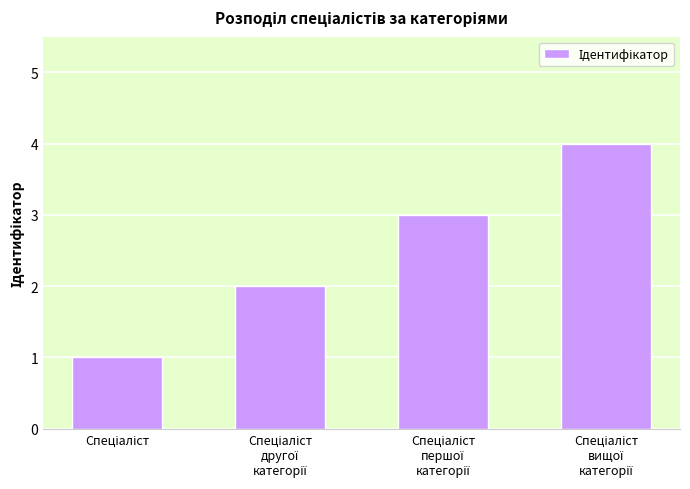

What is the difference between the maximum and minimum values?

3